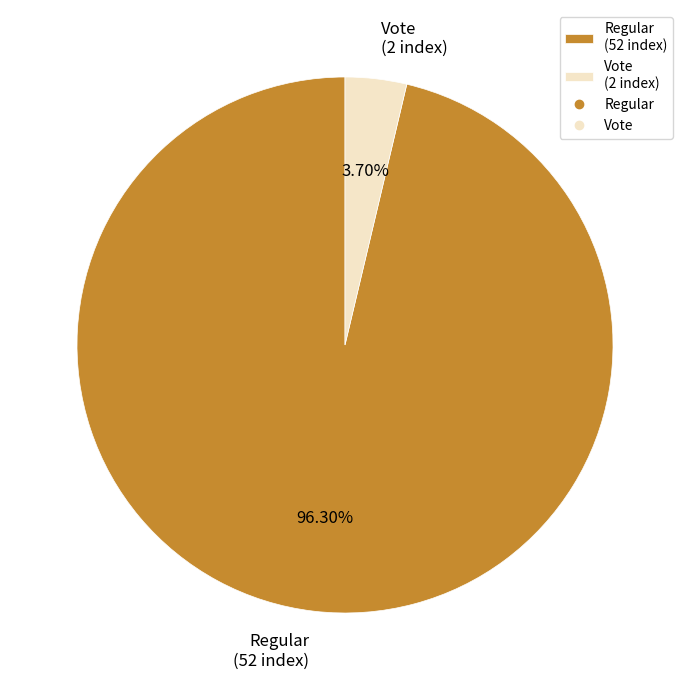

Does any single category account for the majority?

Yes